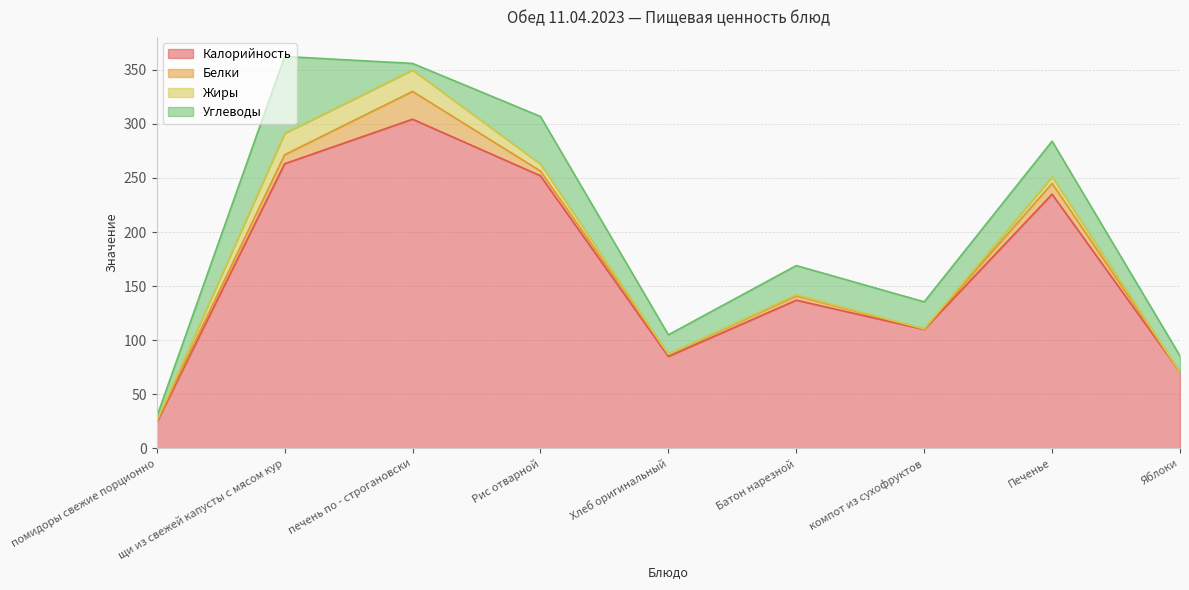

What is the sum of all Белки values?

55.9